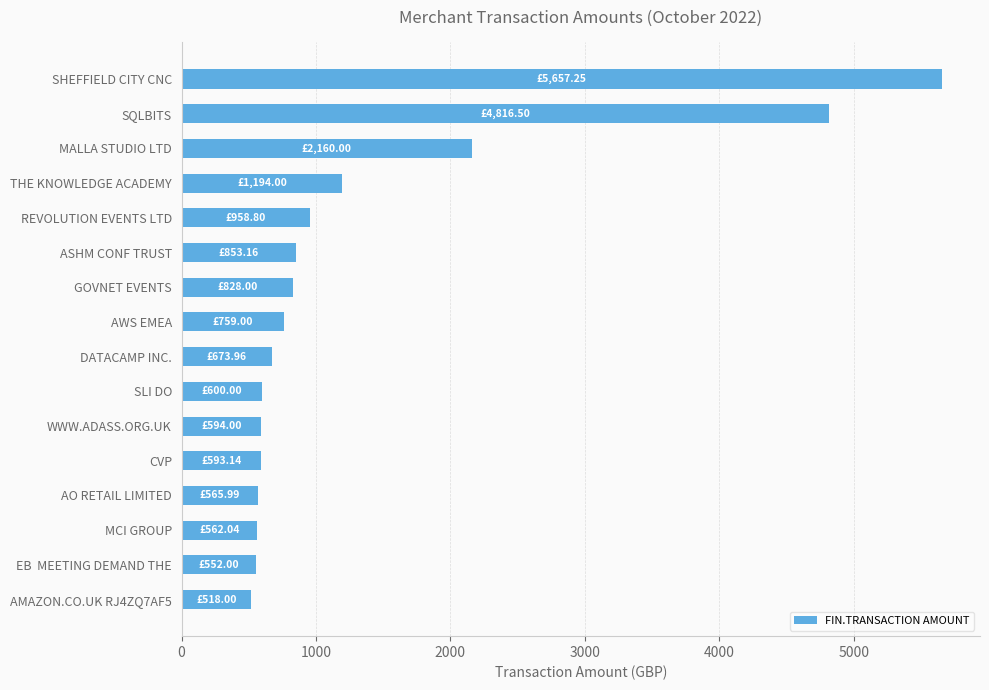

Approximately how many times larger is the value at MALLA STUDIO LTD compared to ASHM CONF TRUST?

2.5